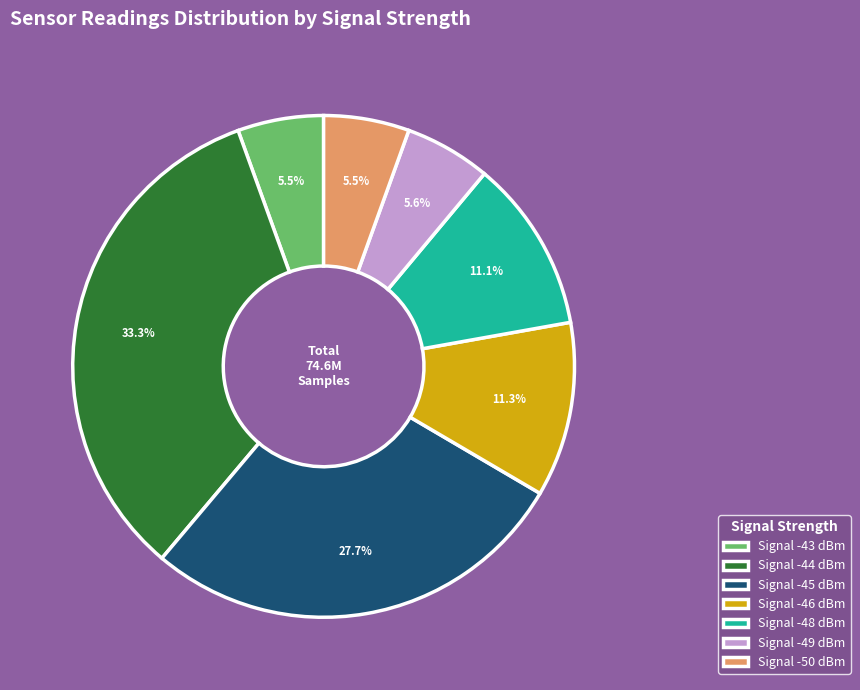

Is Signal -45 dBm the majority of the pie?

No